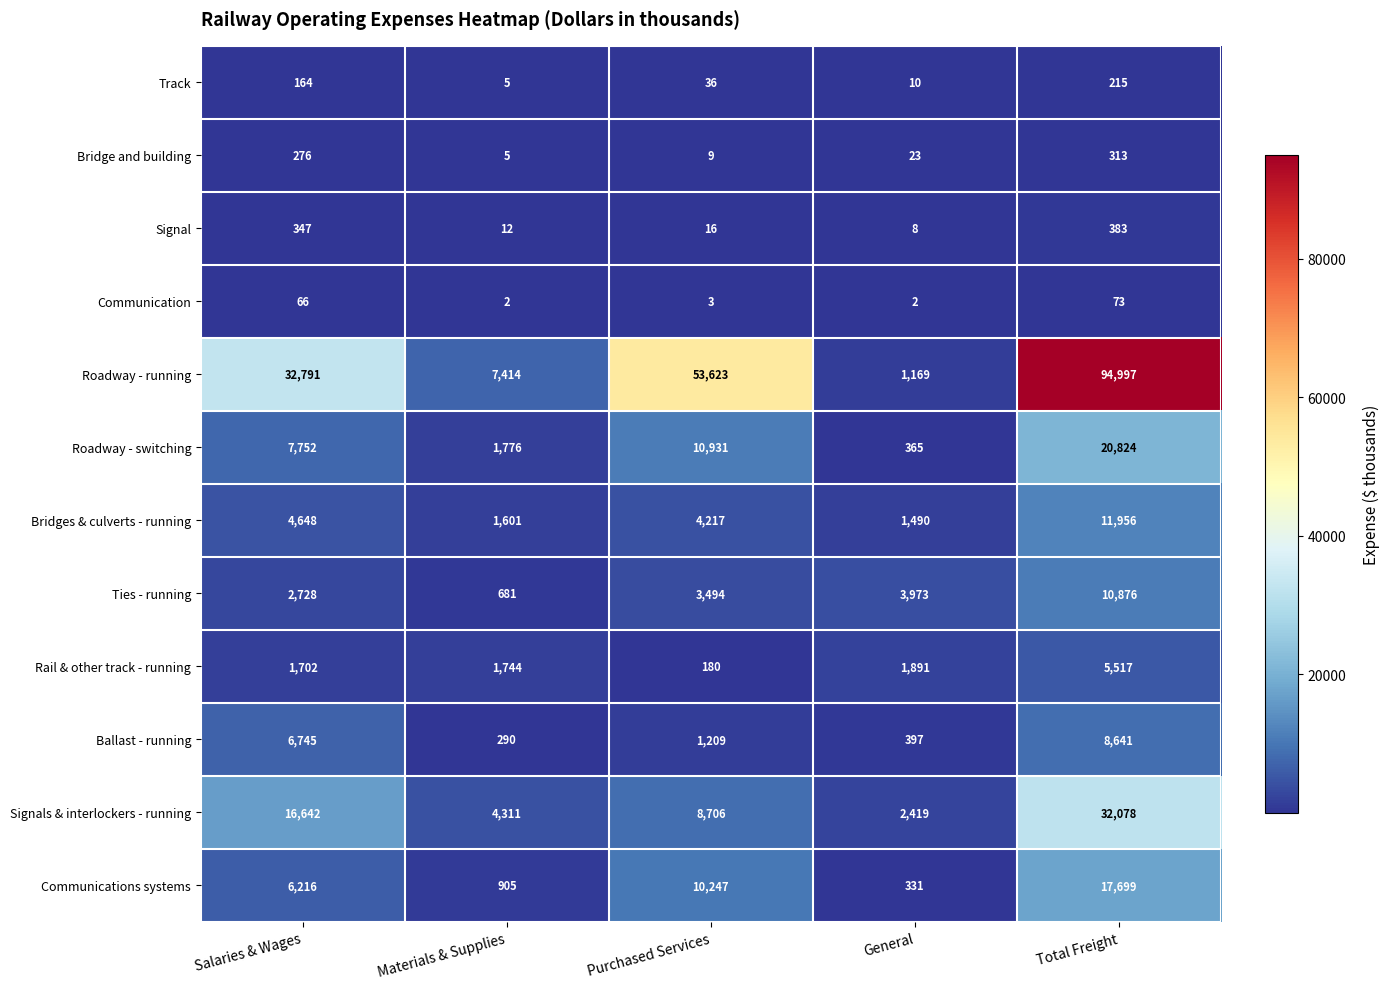

What is the difference between the maximum and minimum values in the Communication series?

71